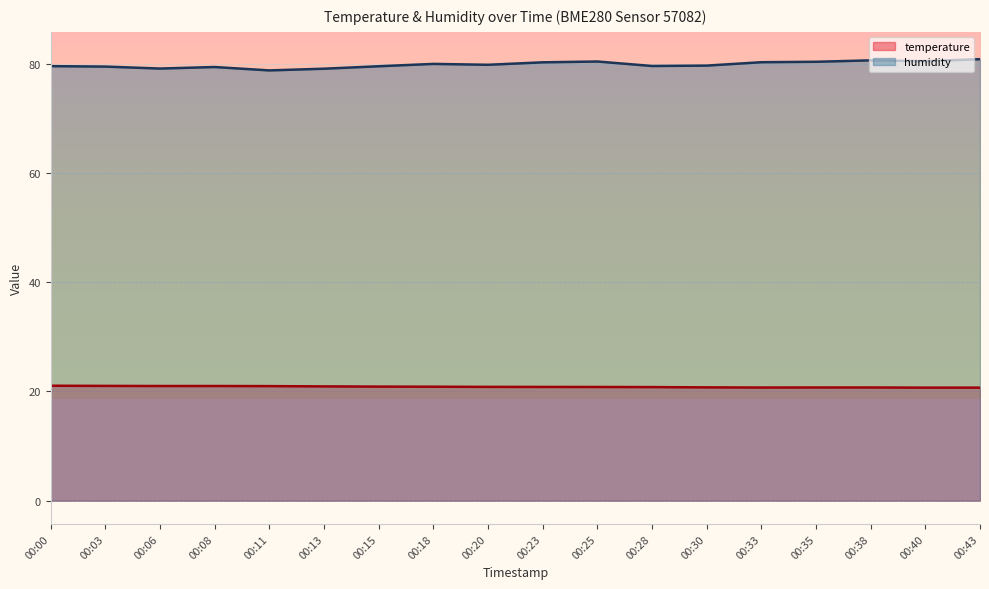

The value of humidity at 00:23 is 80.3. True or false?

True